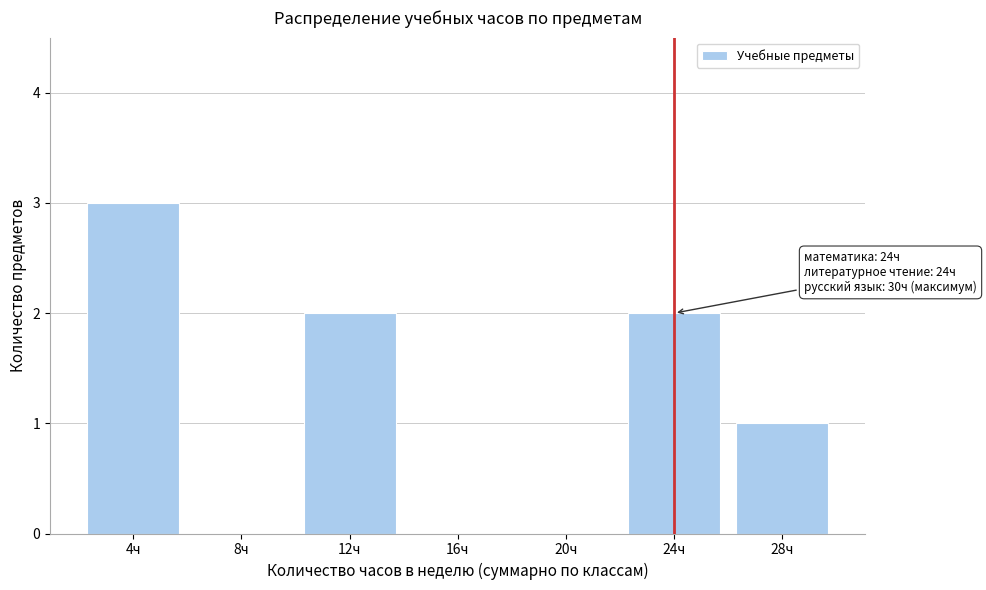

Reading left to right, list all the values displayed in this chart.

4ч=3	8ч=0	12ч=2	16ч=0	20ч=0	24ч=2	28ч=1